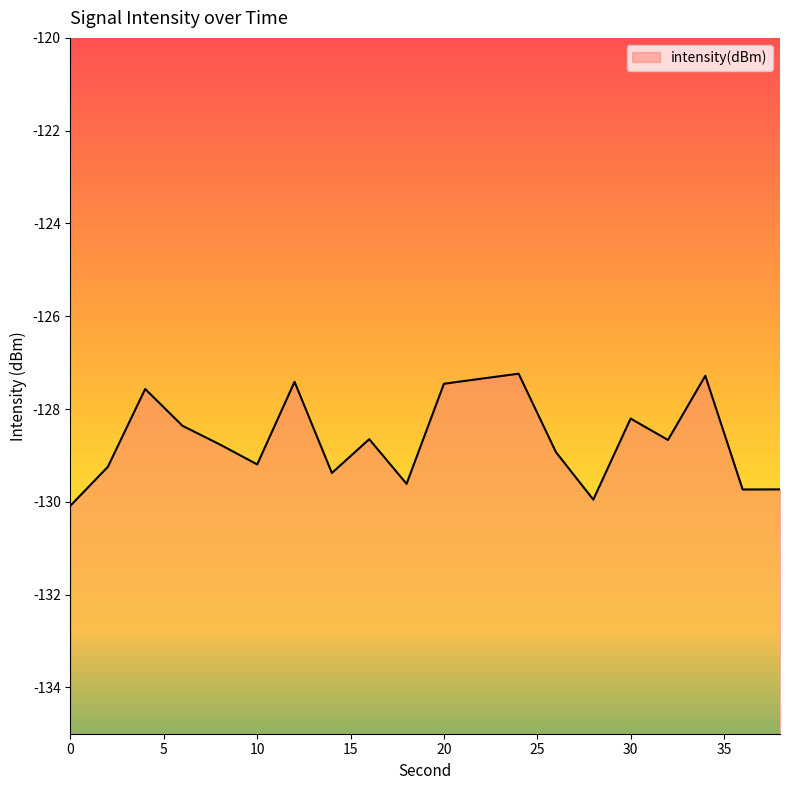

Where is the data nearest to the value -128?

30